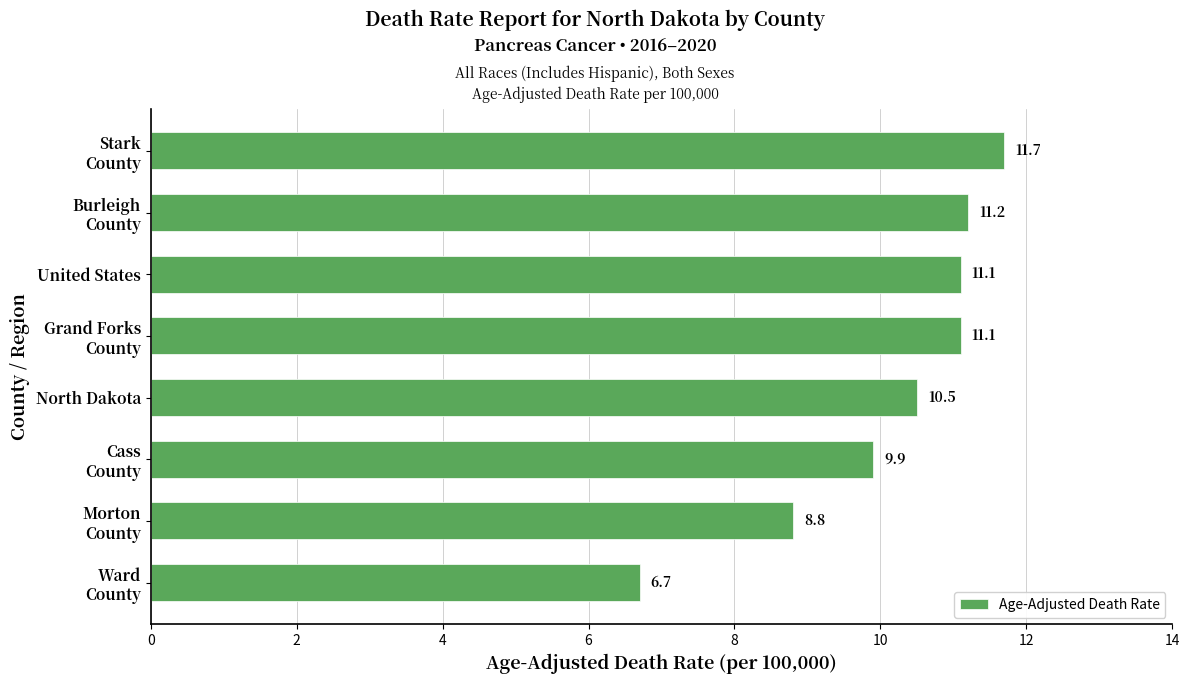

What is the maximum value shown in the chart?

11.7